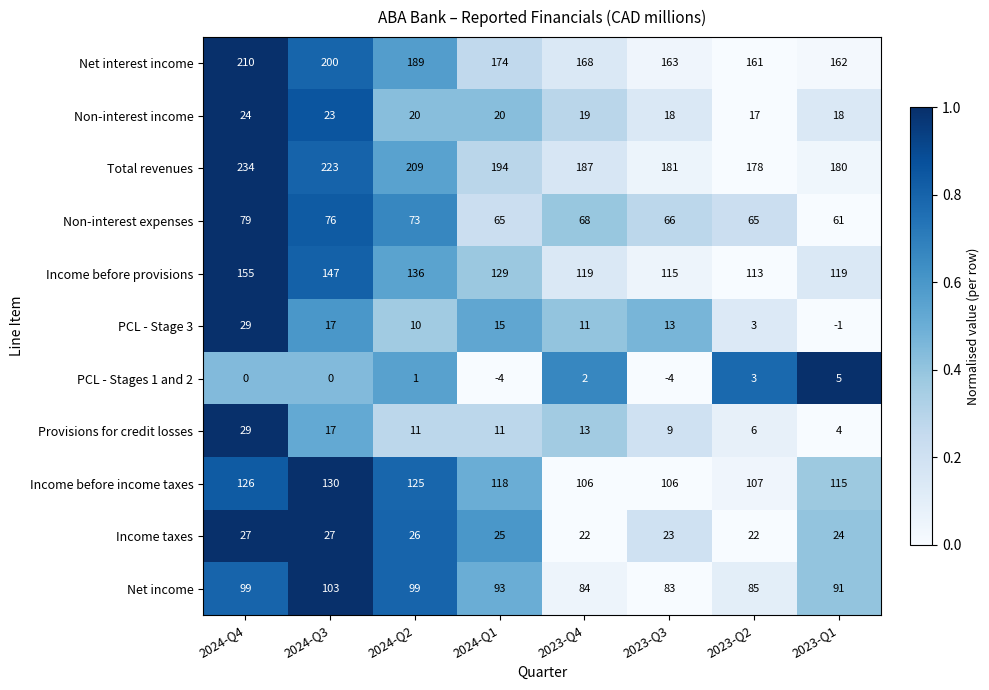

What is the total value across all series at 2024-Q2?

899